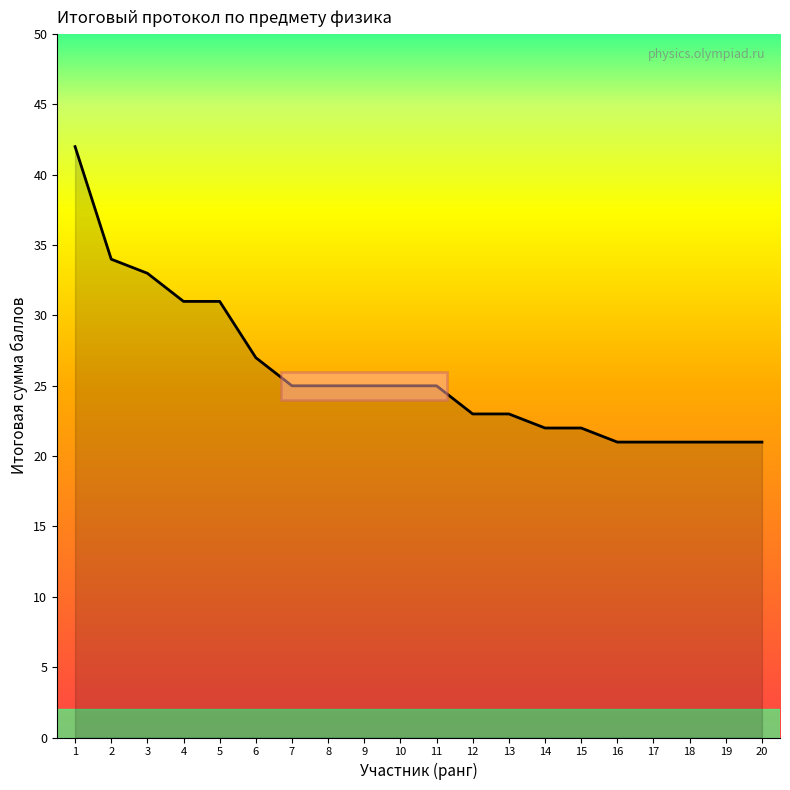

Where does the data first go above 25?

1